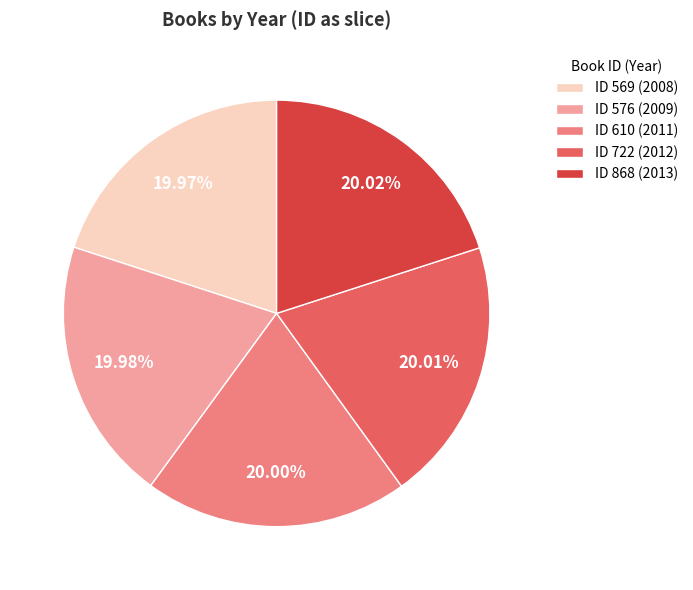

Do ID 868 (2013) and ID 610 (2011) together represent more than half of the pie?

No